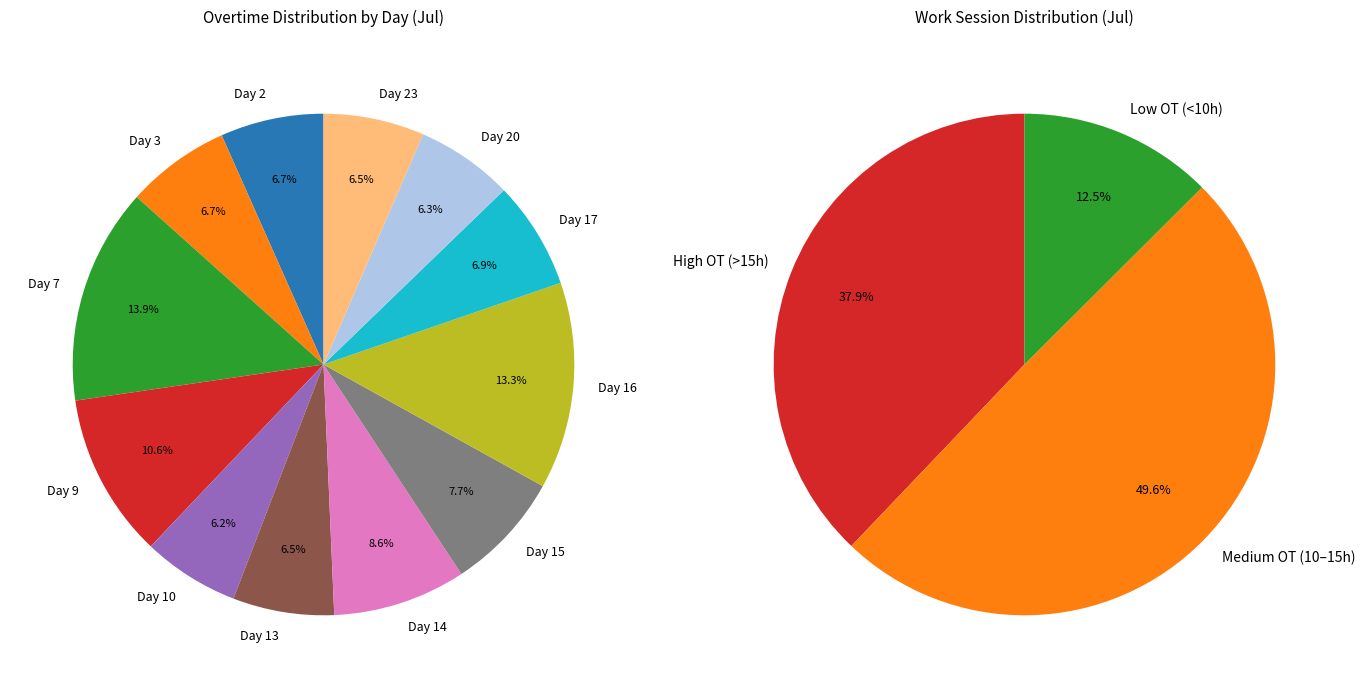

To the nearest percent, what is the average slice percentage?

8%